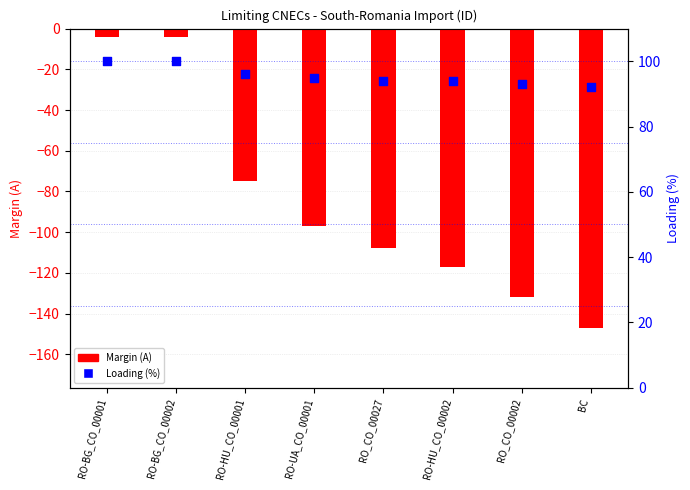

What are all the series names shown in the legend?

Margin (A), Loading (%)